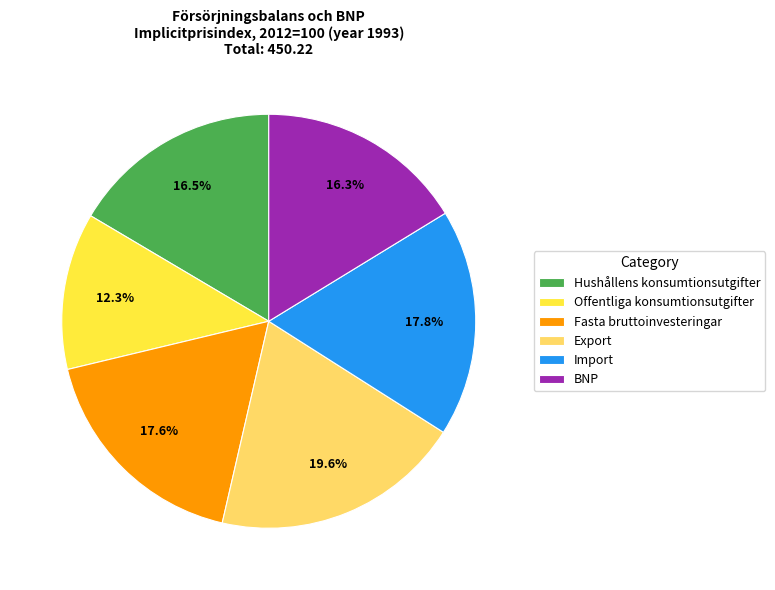

Which has a higher value, Offentliga konsumtionsutgifter or BNP?

BNP